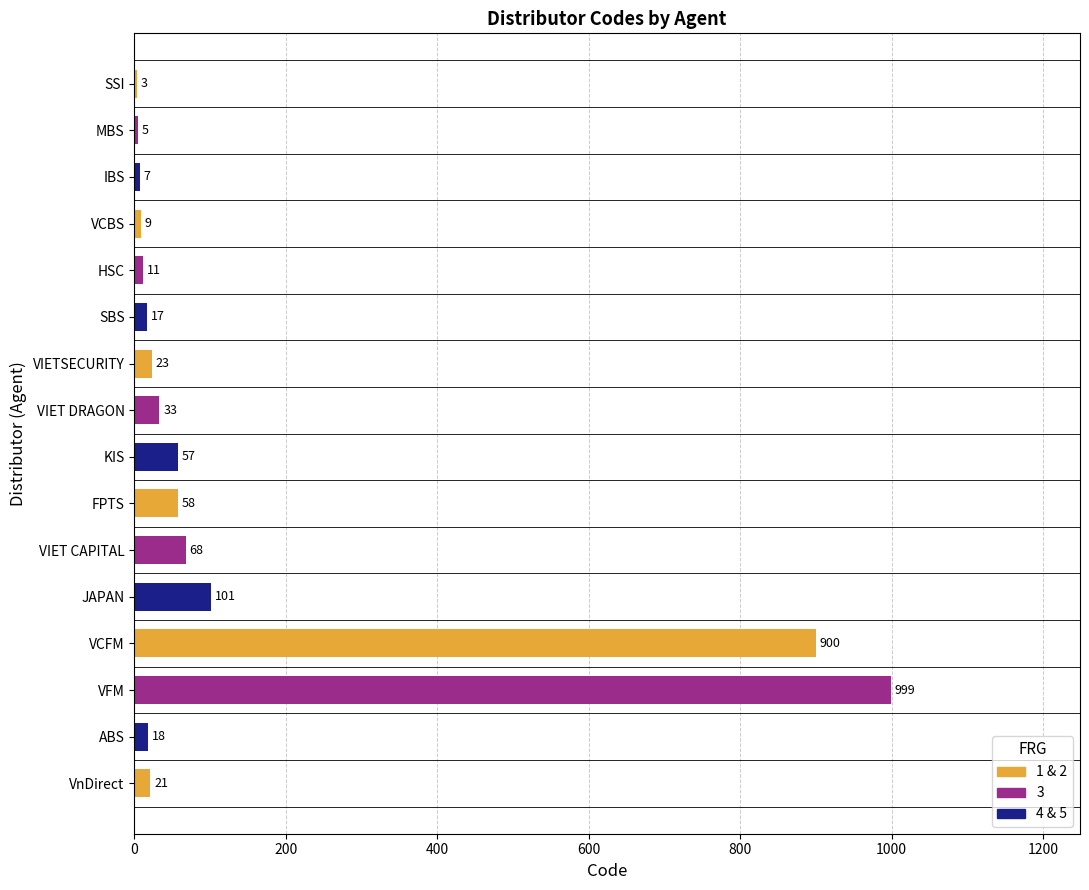

Reading bottom to top, list all the values displayed in this chart.

VnDirect=21	ABS=18	VFM=999	VCFM=900	JAPAN=101	VIET CAPITAL=68	FPTS=58	KIS=57	VIET DRAGON=33	VIETSECURITY=23	SBS=17	HSC=11	VCBS=9	IBS=7	MBS=5	SSI=3